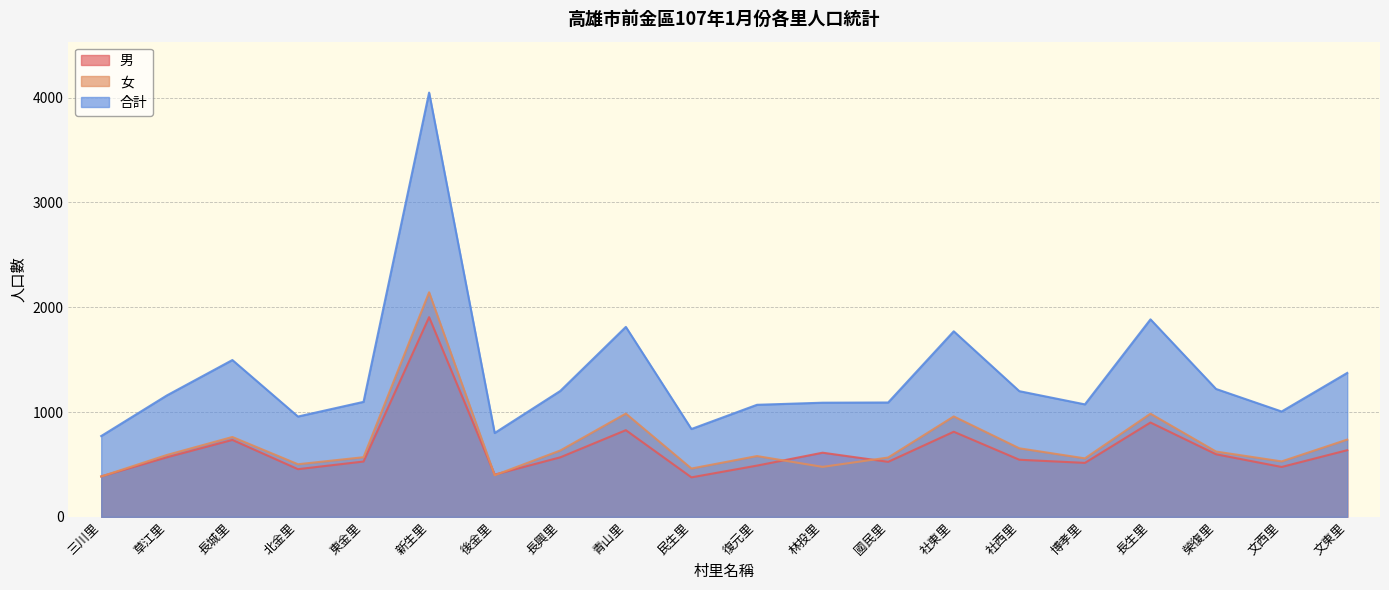

Rank the series by their maximum value, from highest to lowest.

合計, 女, 男